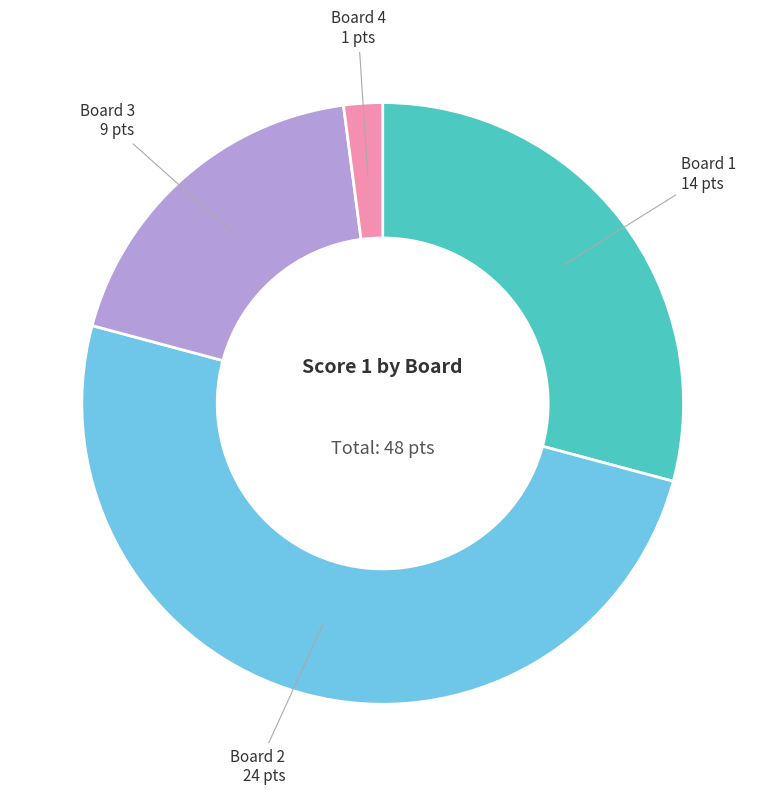

Rank the categories by value from highest to lowest.

Board 2, Board 1, Board 3, Board 4